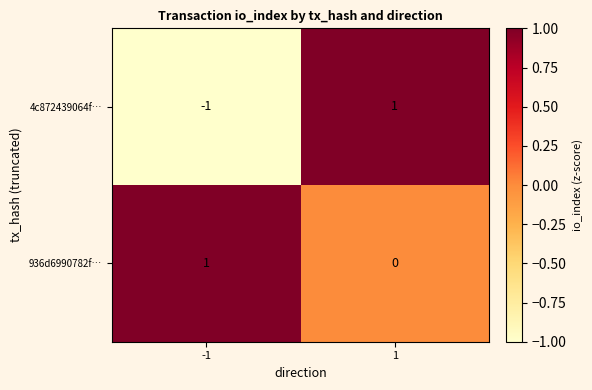

The 4c872439064f… series shows 1 at 1. True or false?

True